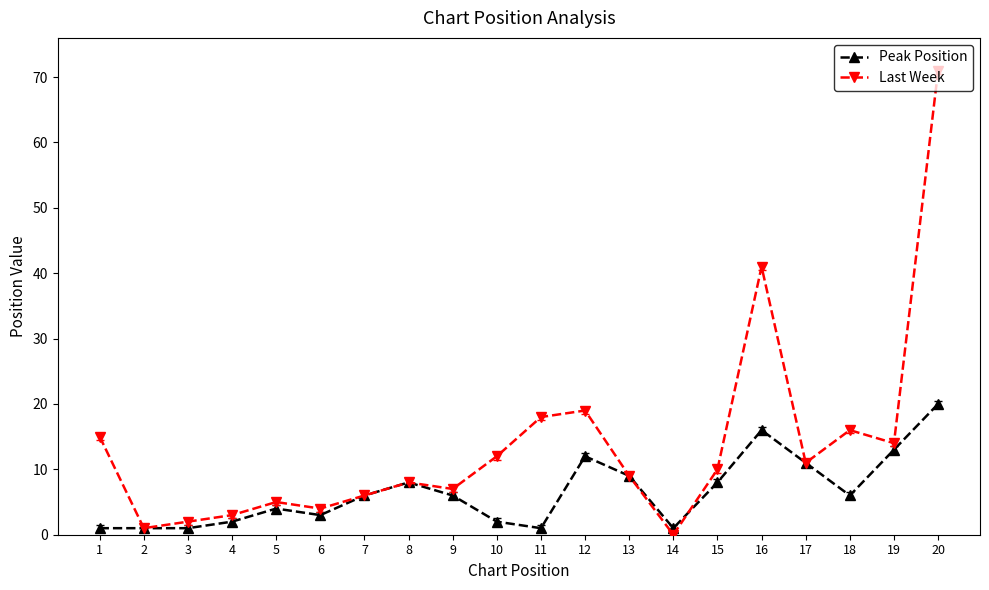

Reading left to right, what are all the values shown in this chart?

Peak Position: 1=1	2=1	3=1	4=2	5=4	6=3	7=6	8=8	9=6	10=2	11=1	12=12	13=9	14=1	15=8	16=16	17=11	18=6	19=13	20=20
Last Week: 1=15	2=1	3=2	4=3	5=5	6=4	7=6	8=8	9=7	10=12	11=18	12=19	13=9	14=0	15=10	16=41	17=11	18=16	19=14	20=71